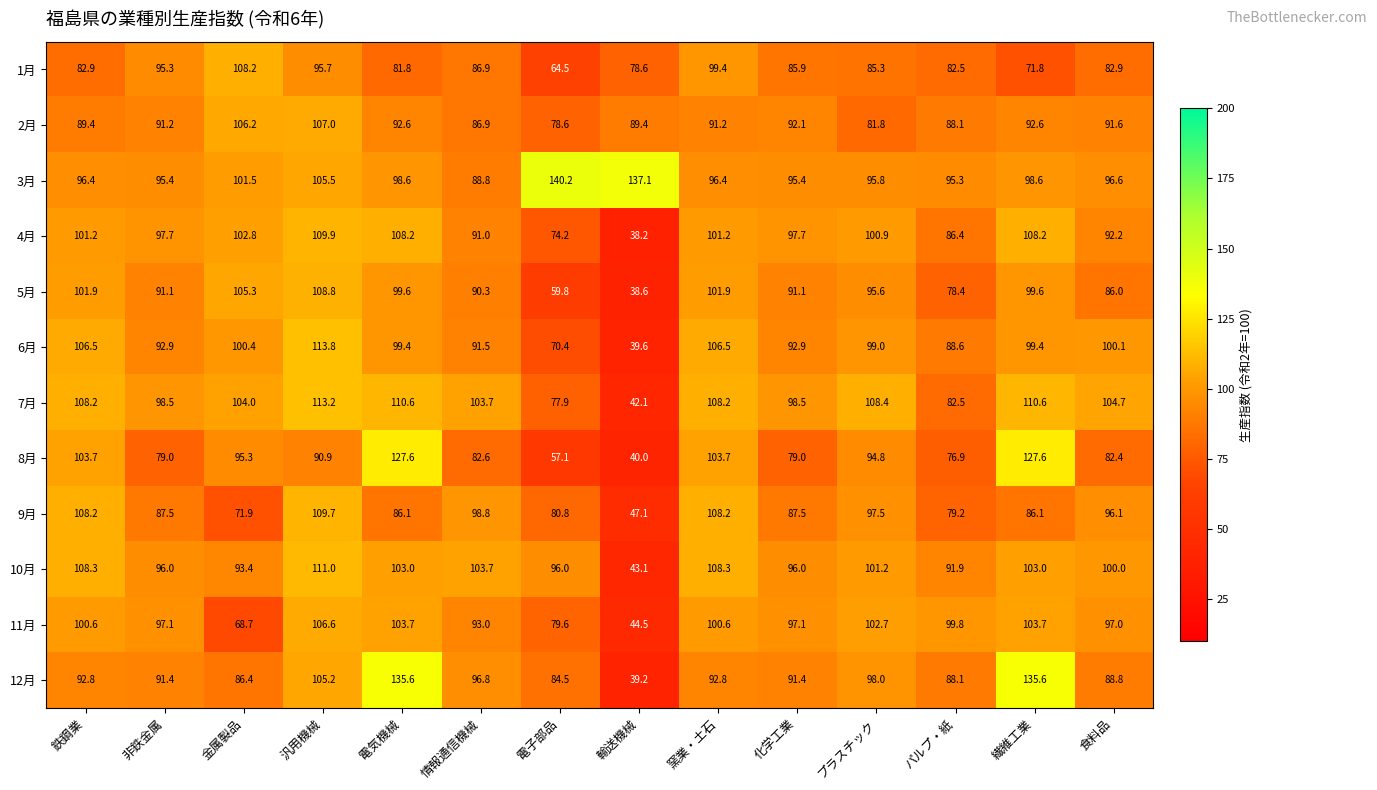

List the series in order of their peak value, lowest first.

11月, 2月, 1月, 5月, 9月, 4月, 10月, 7月, 6月, 8月, 12月, 3月